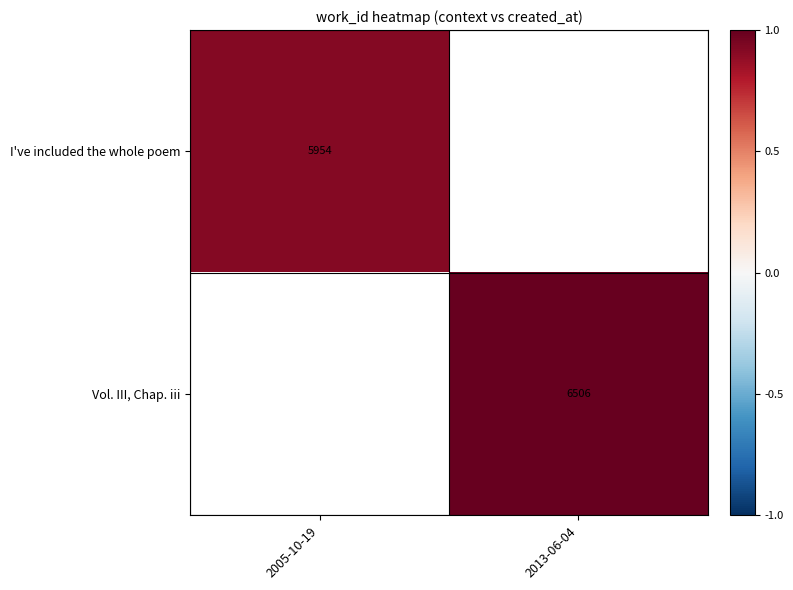

Between 2005-10-19 and 2013-06-04, which is larger?

2013-06-04